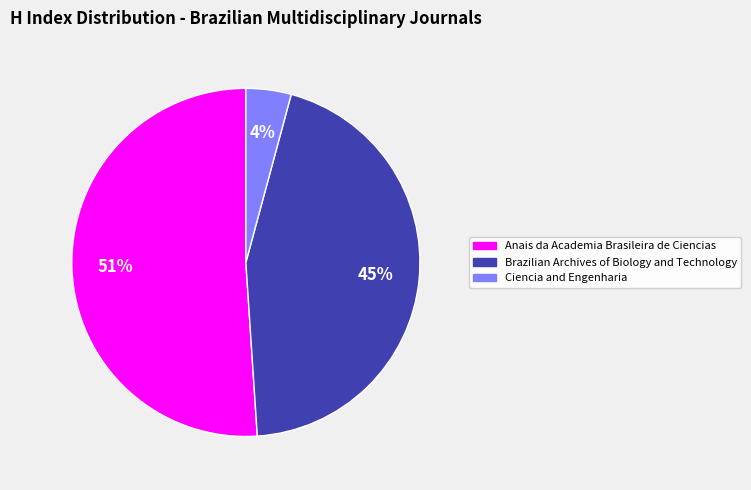

True or false: Brazilian Archives of Biology and Technology accounts for 52% of the total.

False